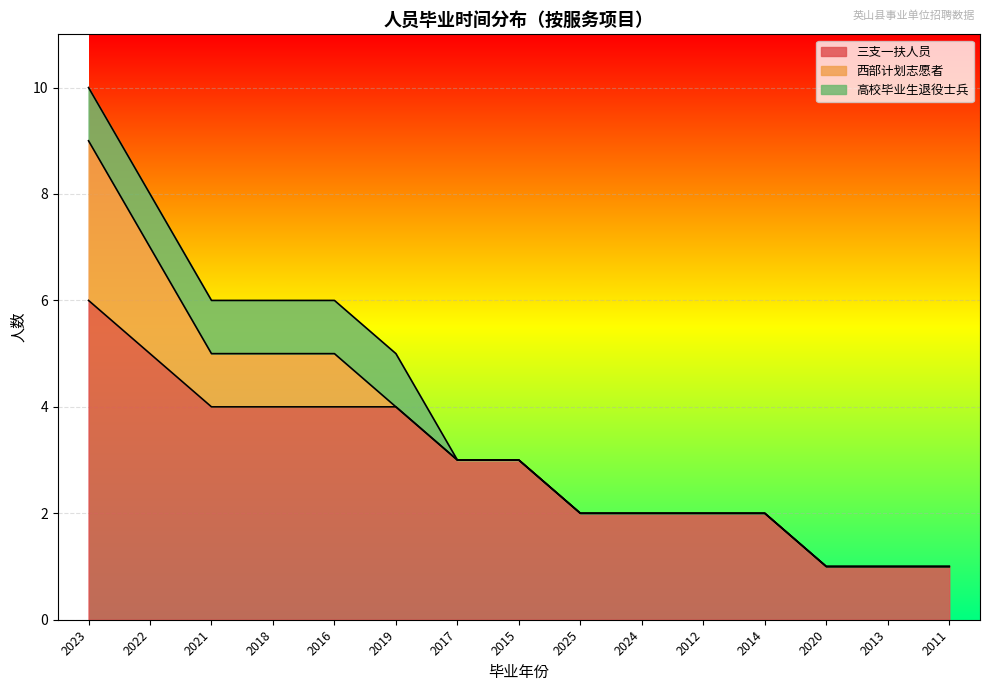

Reading left to right, extract all data points from this chart.

三支一扶人员: 6	5	4	4	4	4	3	3	2	2	2	2	1	1	1
西部计划志愿者: 3	2	1	1	1	0	0	0	0	0	0	0	0	0	0
高校毕业生退役士兵: 1	1	1	1	1	1	0	0	0	0	0	0	0	0	0